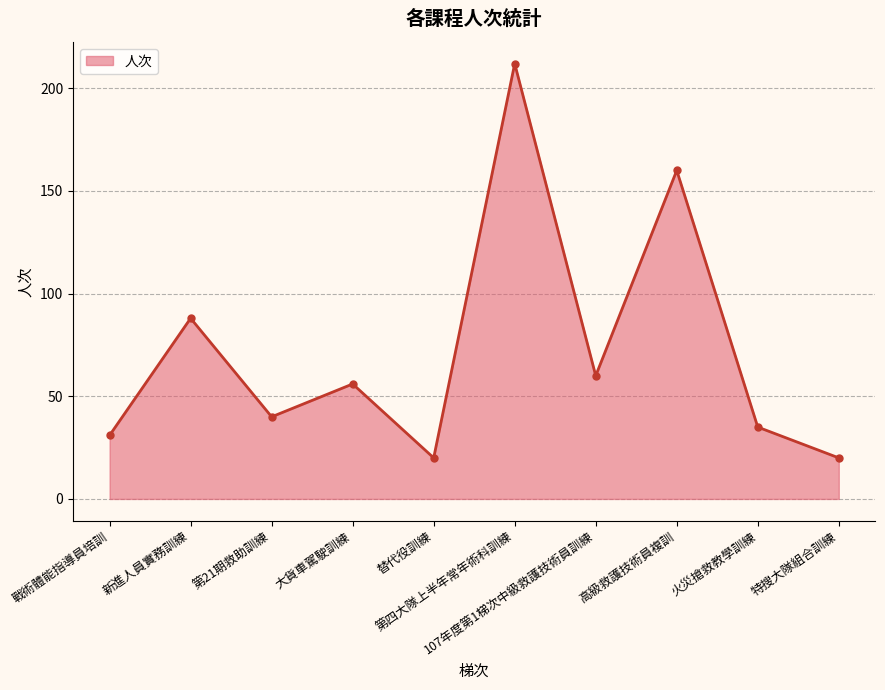

What is the sum of all values?

722